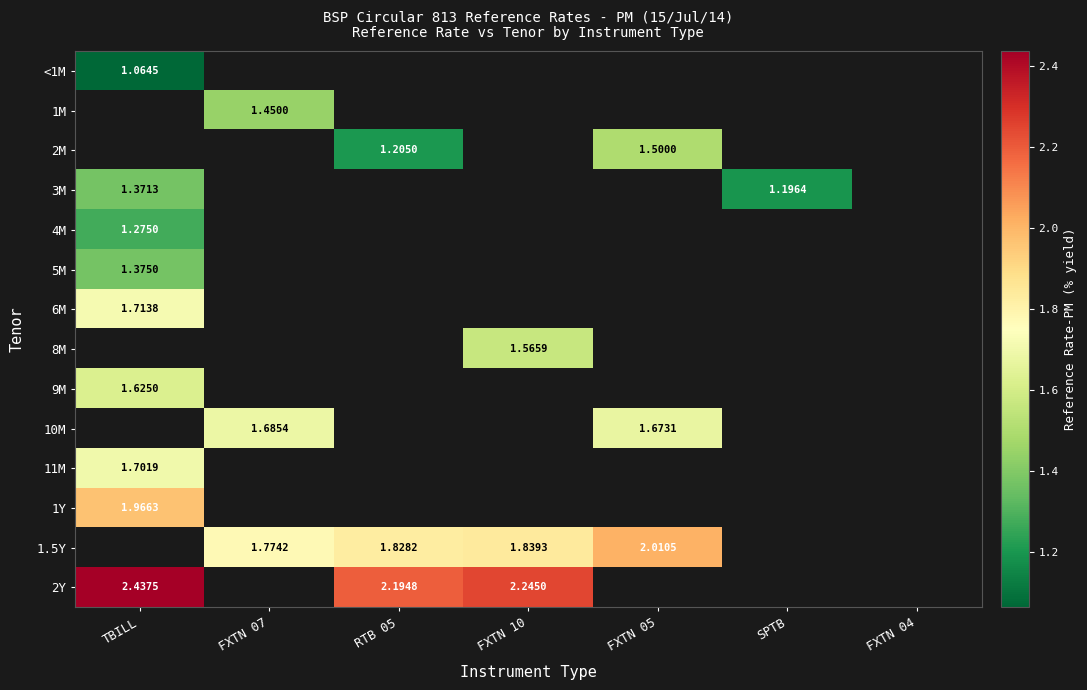

The value of 10M at FXTN 07 is 0.6. True or false?

False